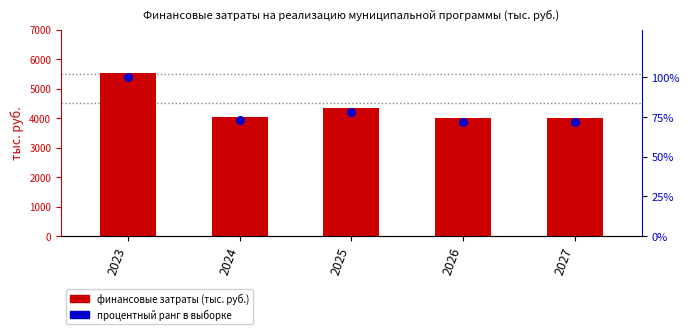

Which series has the widest spread of Y values?

финансовые затраты (тыс. руб.)